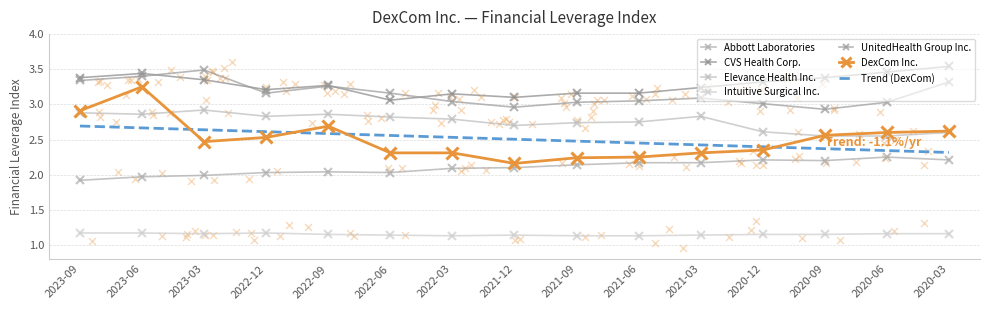

Which series has the largest Y range (max minus min)?

DexCom Inc.